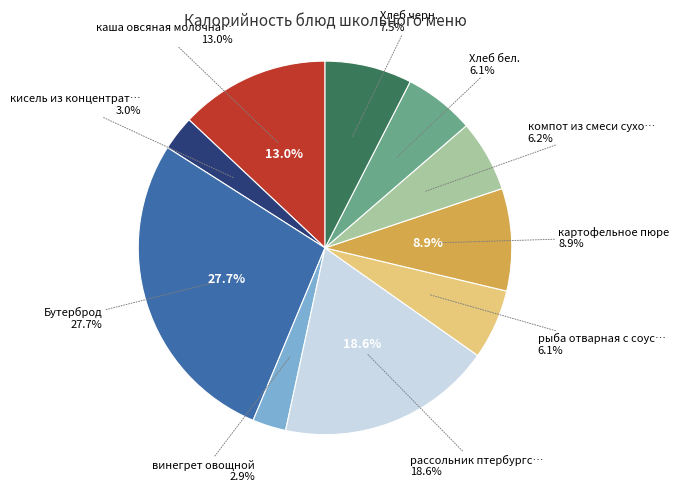

Which category has the biggest portion of the pie?

Бутерброд